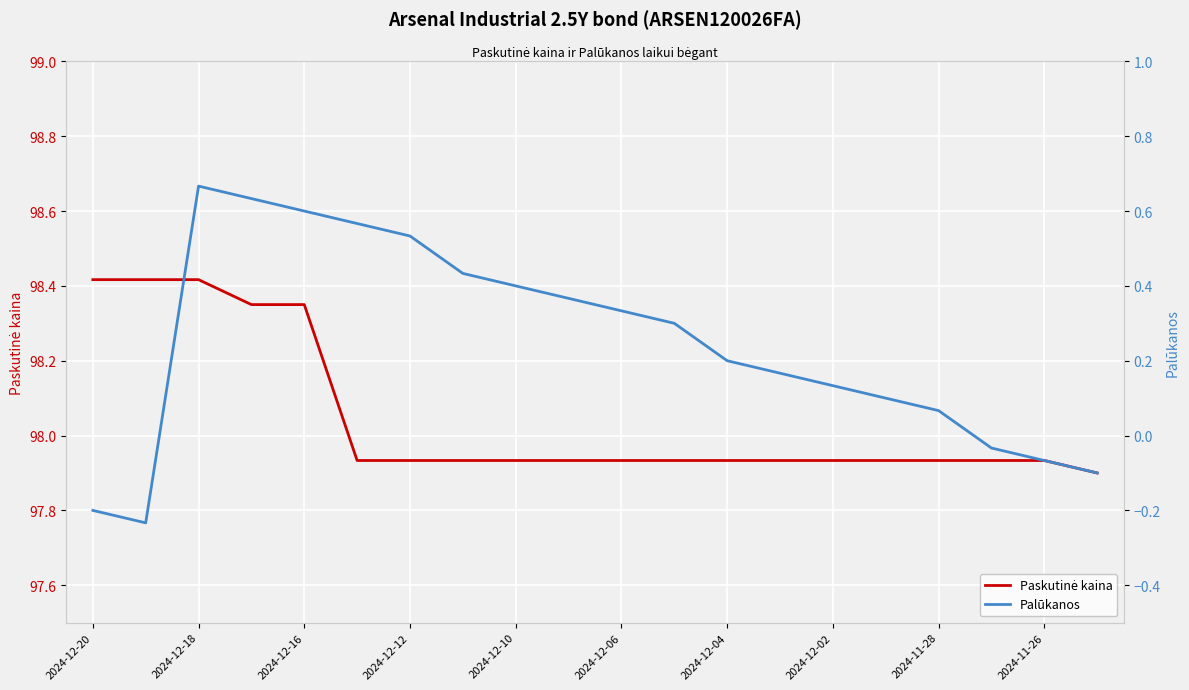

Which series has the largest range (max minus min)?

Palūkanos